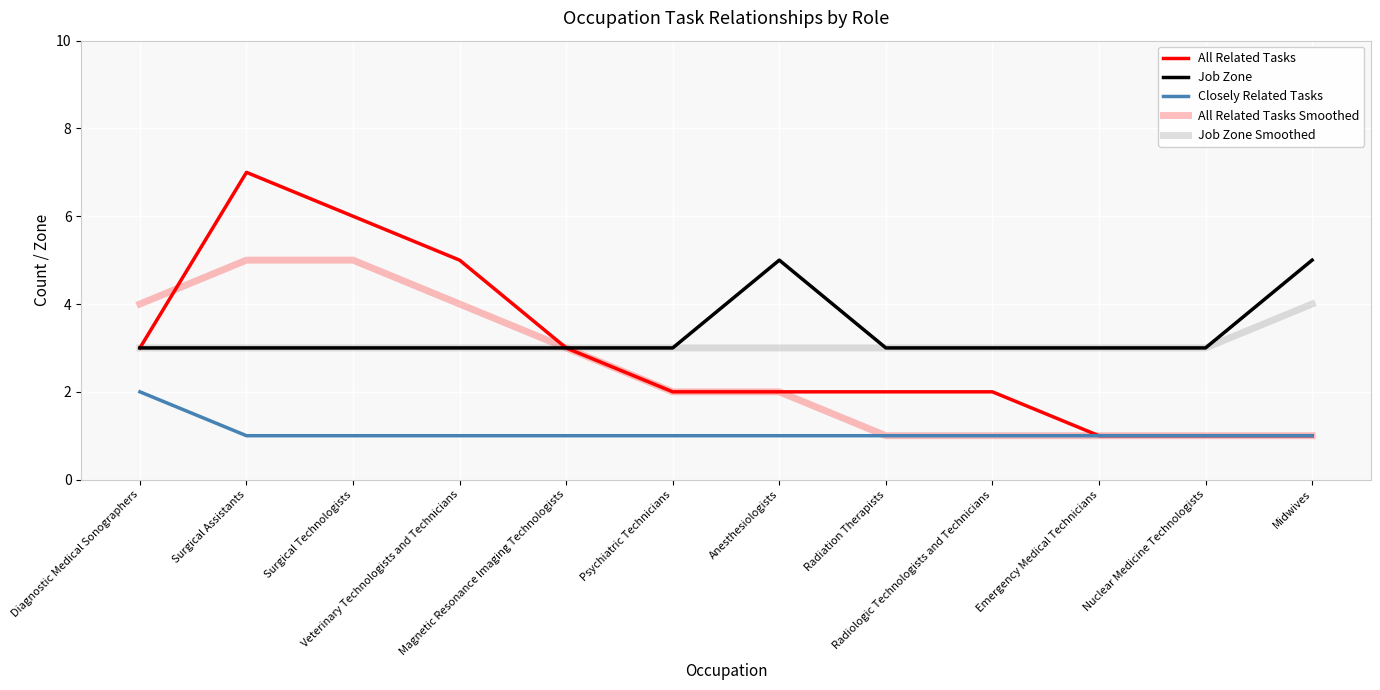

At Psychiatric Technicians, list the series in order from largest to smallest.

Job Zone, Job Zone Smoothed, All Related Tasks, All Related Tasks Smoothed, Closely Related Tasks